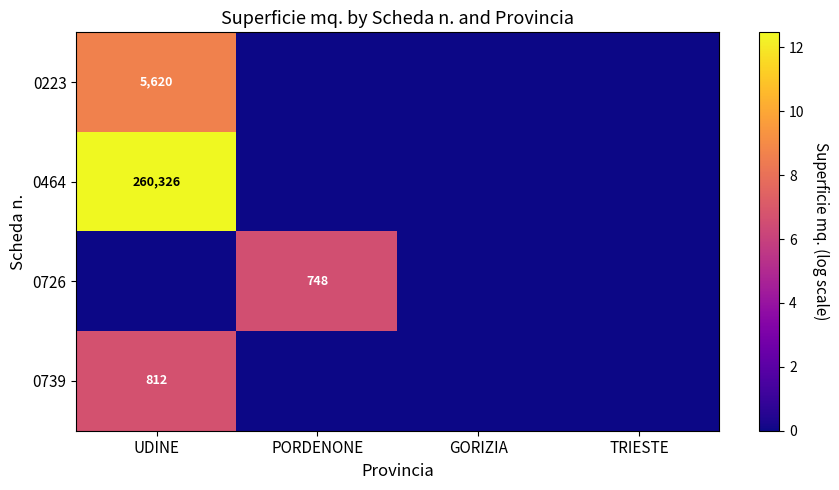

The value of 0739 at UDINE is 812. True or false?

True